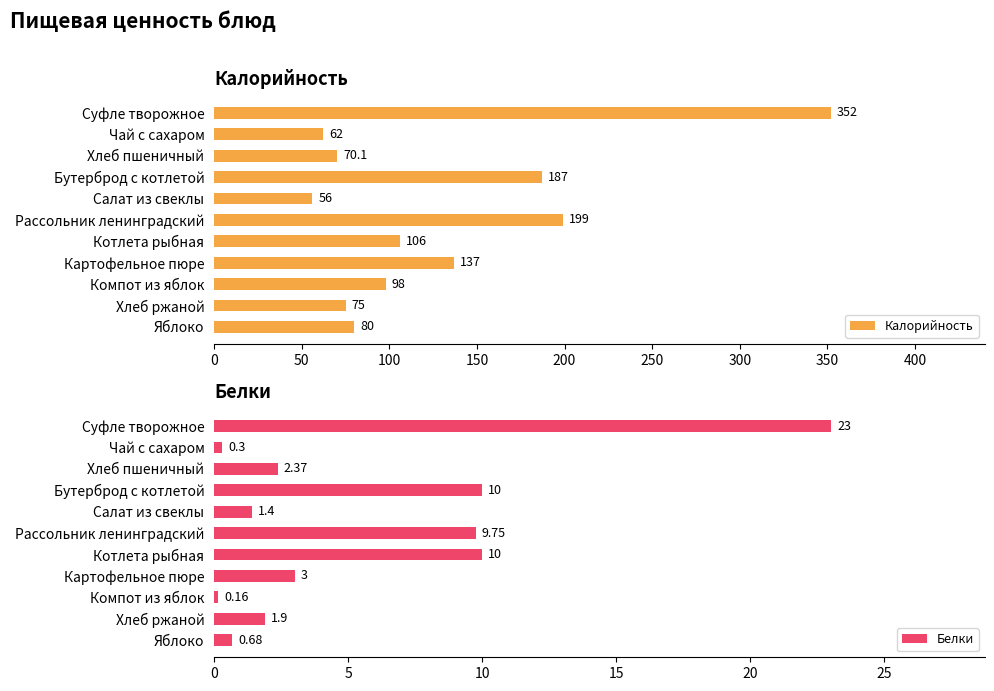

What are all the series names shown in the legend?

Калорийность, Белки